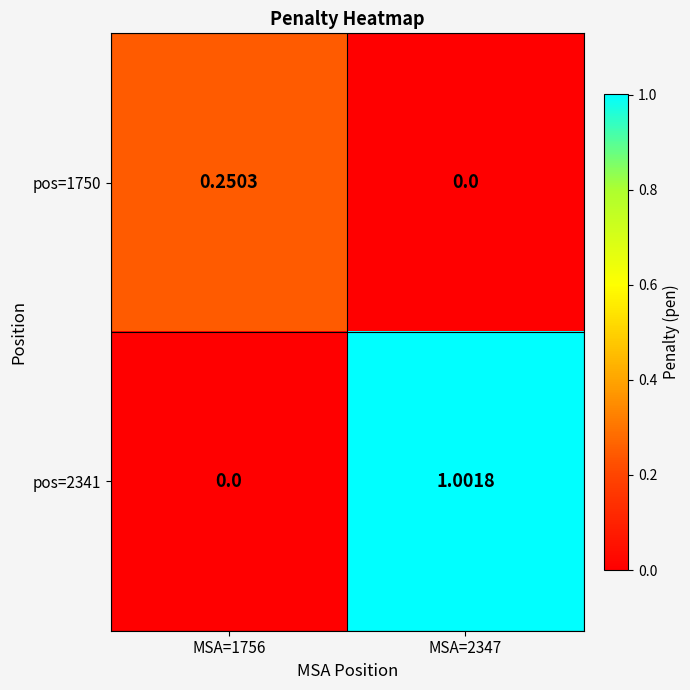

At how many categories does at least one series exceed 0?

2